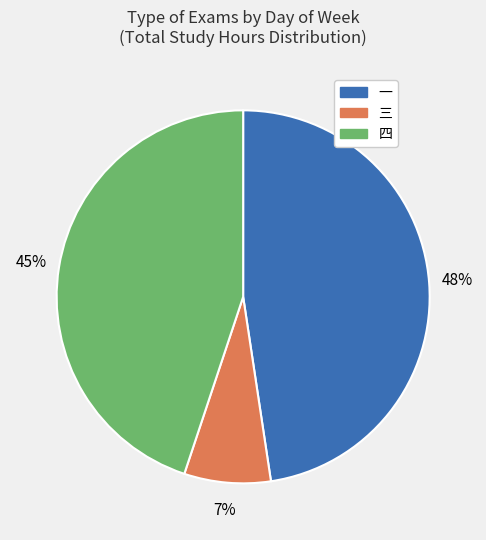

Is there a majority slice in this chart?

No